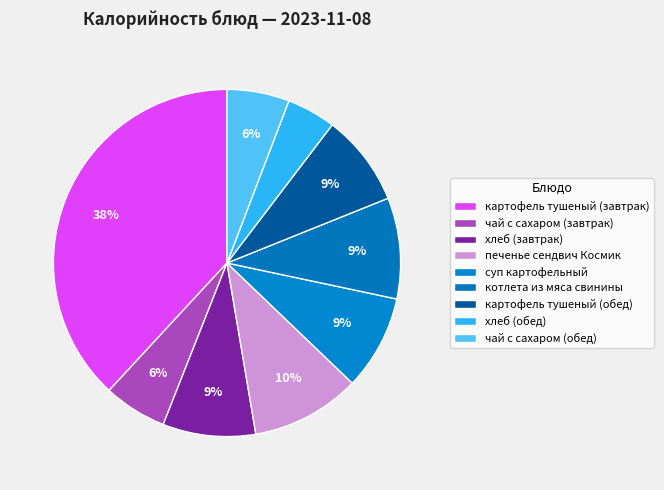

True or false: хлеб (обед) accounts for 1% of the total.

False